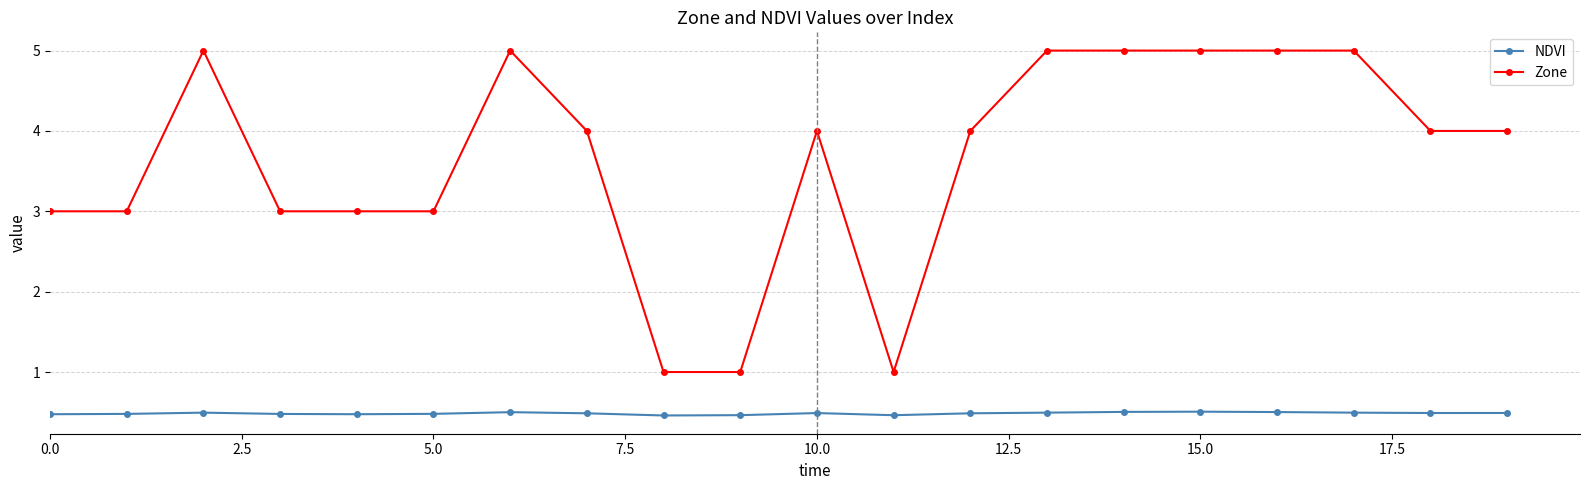

Which series has the largest total across all categories?

Zone